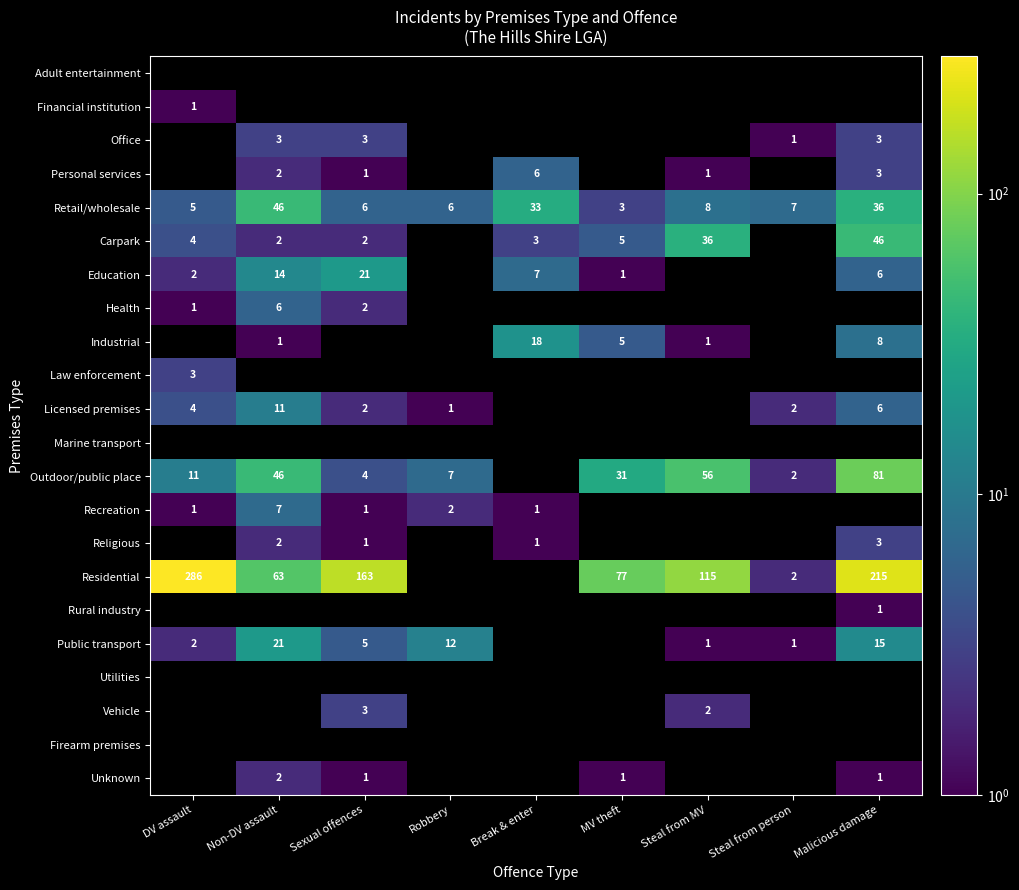

What is the difference between the Residential values at Malicious damage and DV assault?

71